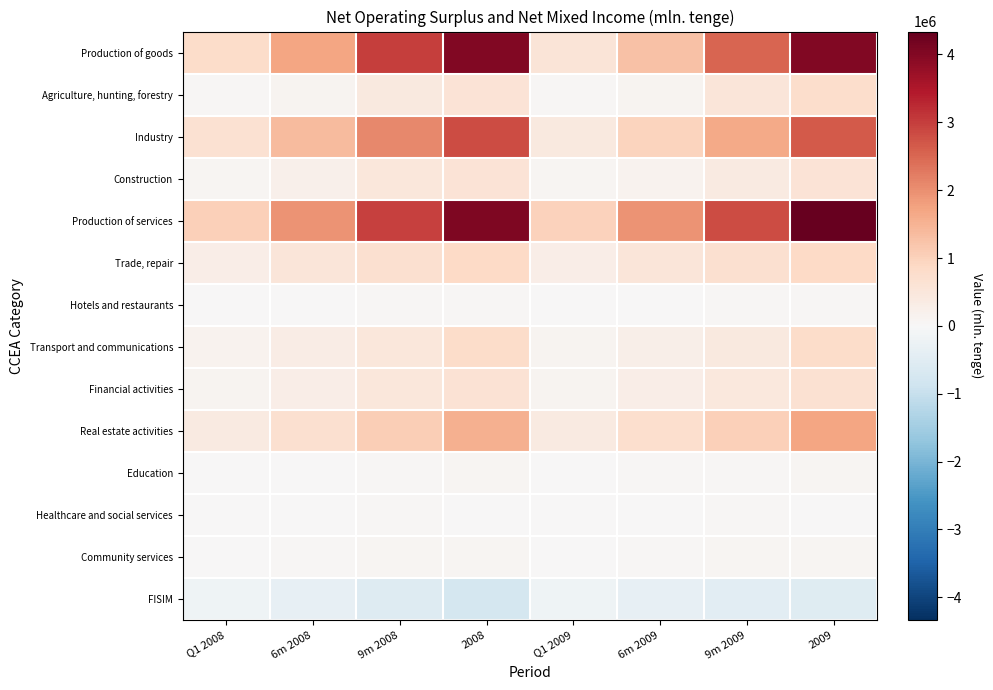

At 9m 2008, list the series in order from largest to smallest.

Production of goods, Production of services, Industry, Real estate activities, Trade, repair, Transport and communications, Financial activities, Construction, Agriculture, hunting, forestry, Community services, Hotels and restaurants, Education, Healthcare and social services, FISIM